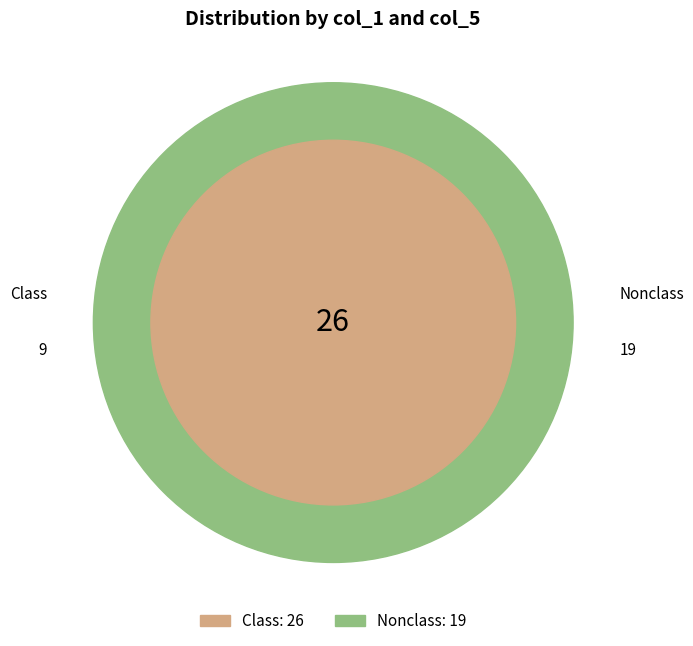

To the nearest percent, what percentage of the pie is 9?

16%